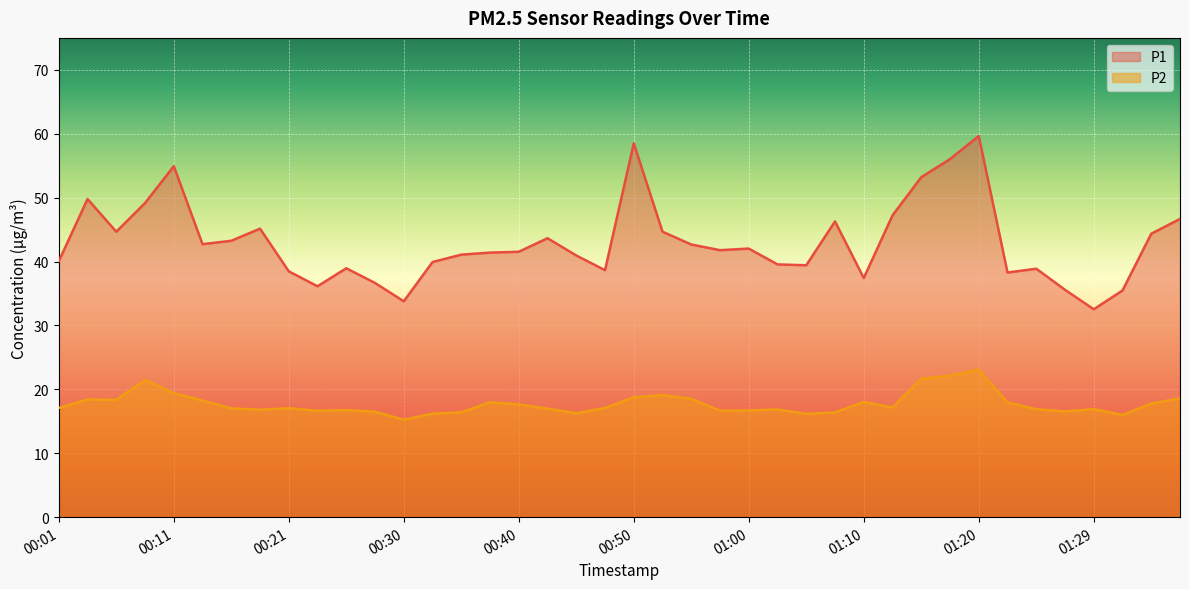

How many values in the P1 series exceed 41?

23